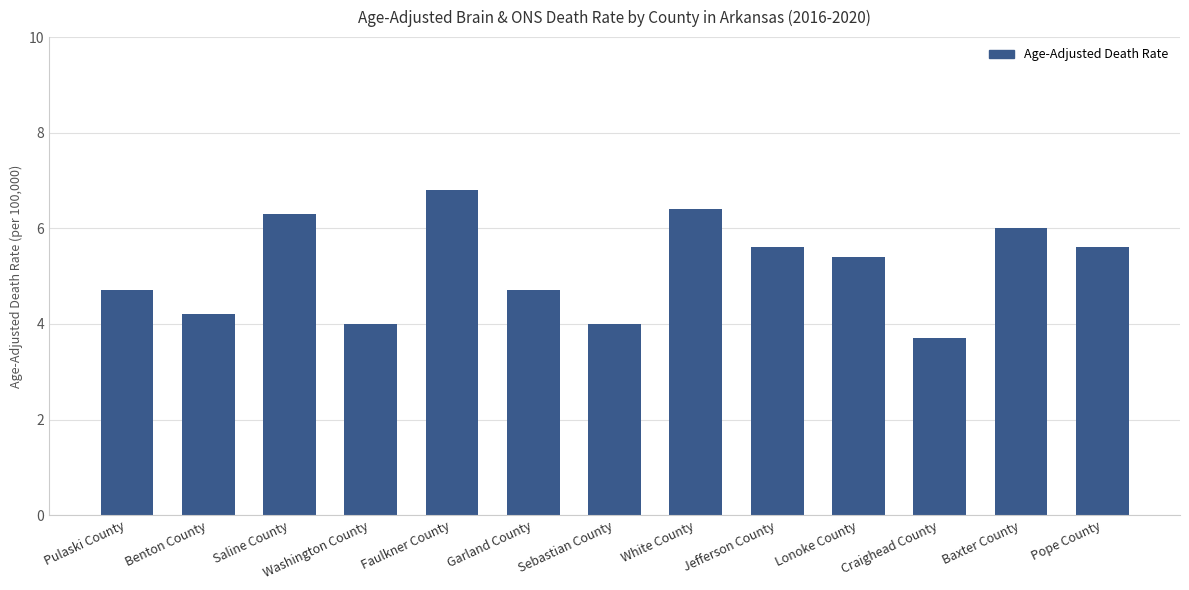

Reading left to right, list all the values displayed in this chart.

Pulaski County=4.7	Benton County=4.2	Saline County=6.3	Washington County=4.0	Faulkner County=6.8	Garland County=4.7	Sebastian County=4.0	White County=6.4	Jefferson County=5.6	Lonoke County=5.4	Craighead County=3.7	Baxter County=6.0	Pope County=5.6